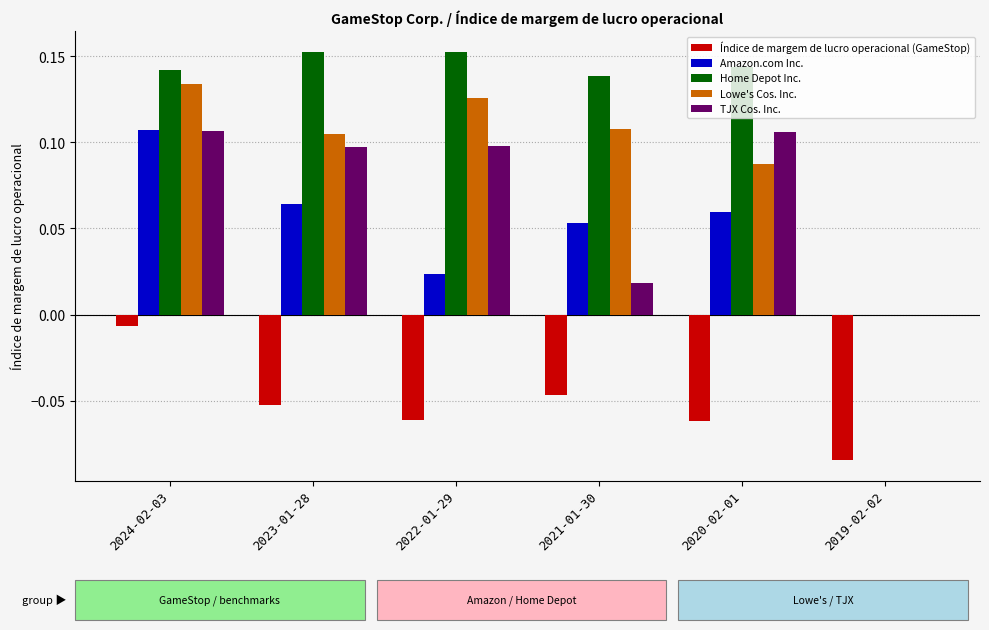

The Lowe's Cos. Inc. series shows 0.1 at 2024-02-03. True or false?

True